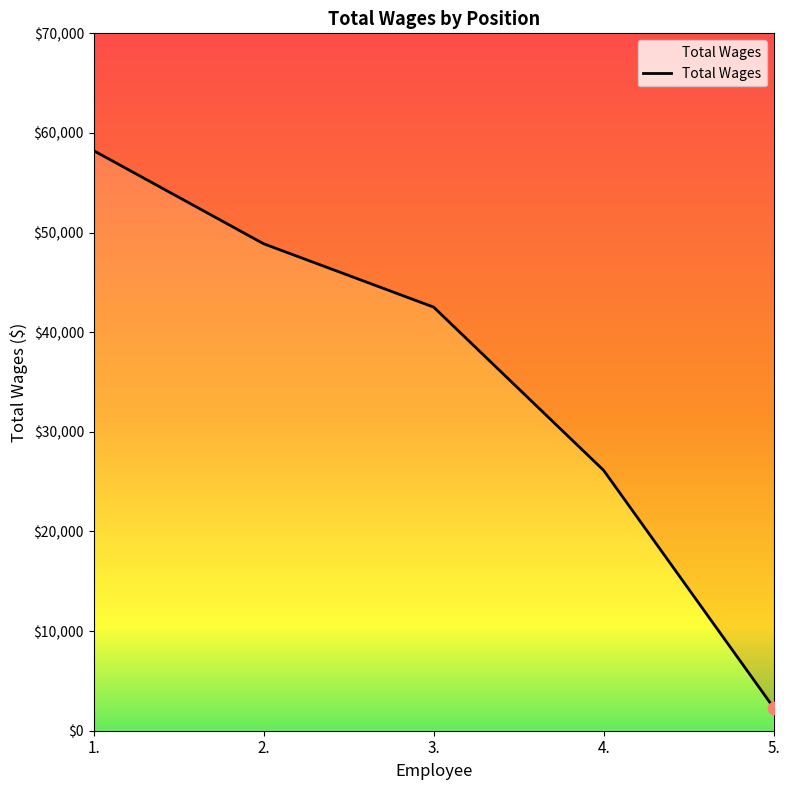

Between 2. and 3., which is larger?

2.